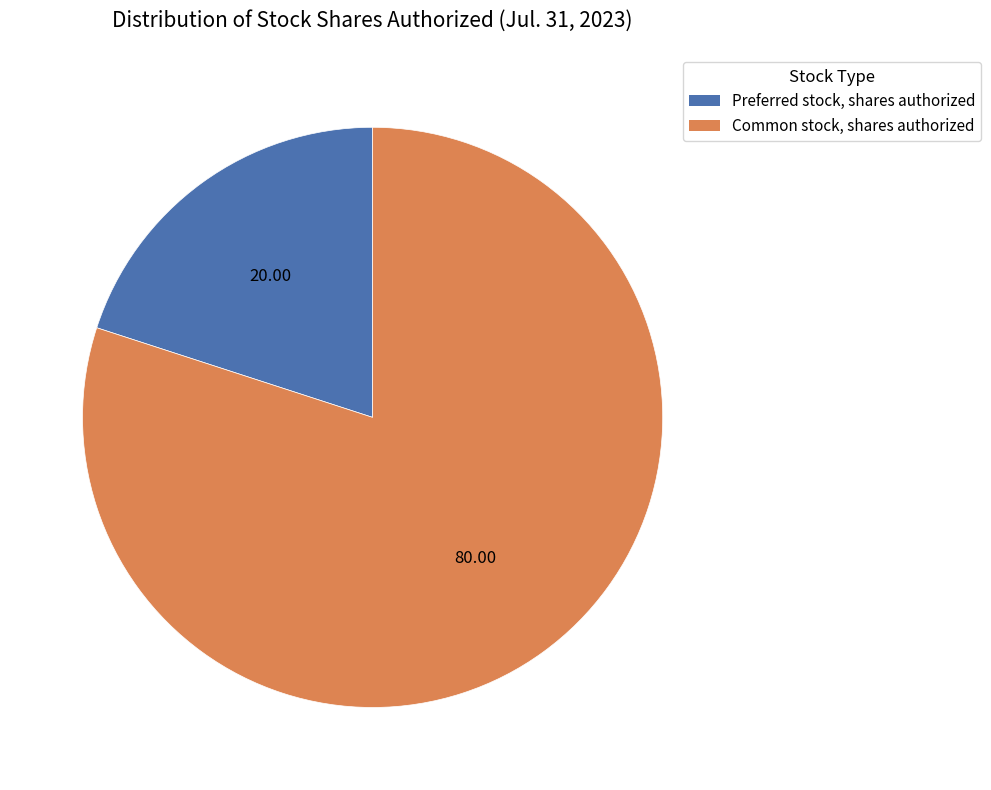

Do Preferred stock, shares authorized and Common stock, shares authorized together represent more than half of the pie?

Yes